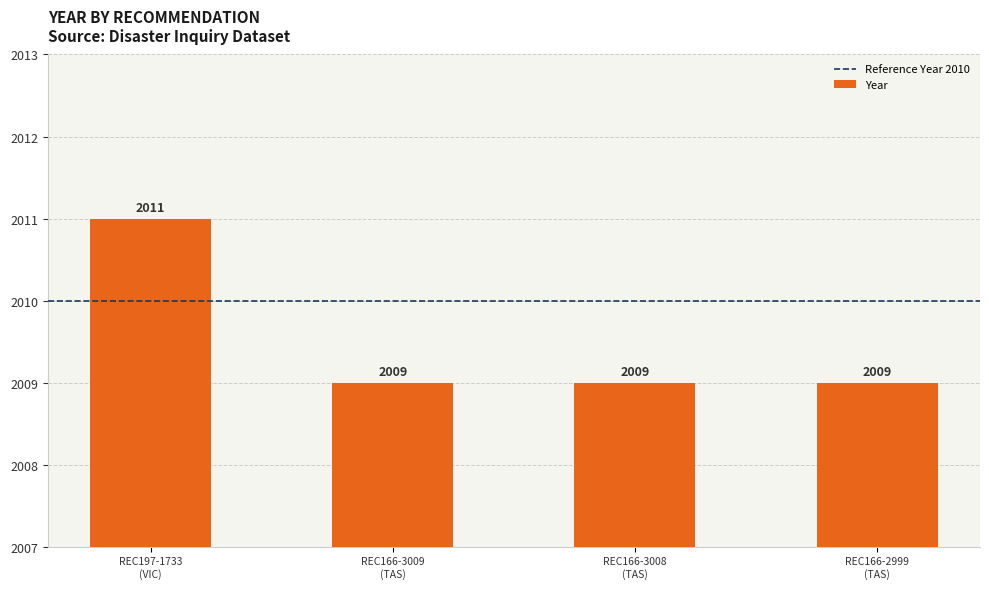

Which label corresponds to the largest value in the chart?

REC197-1733
(VIC)